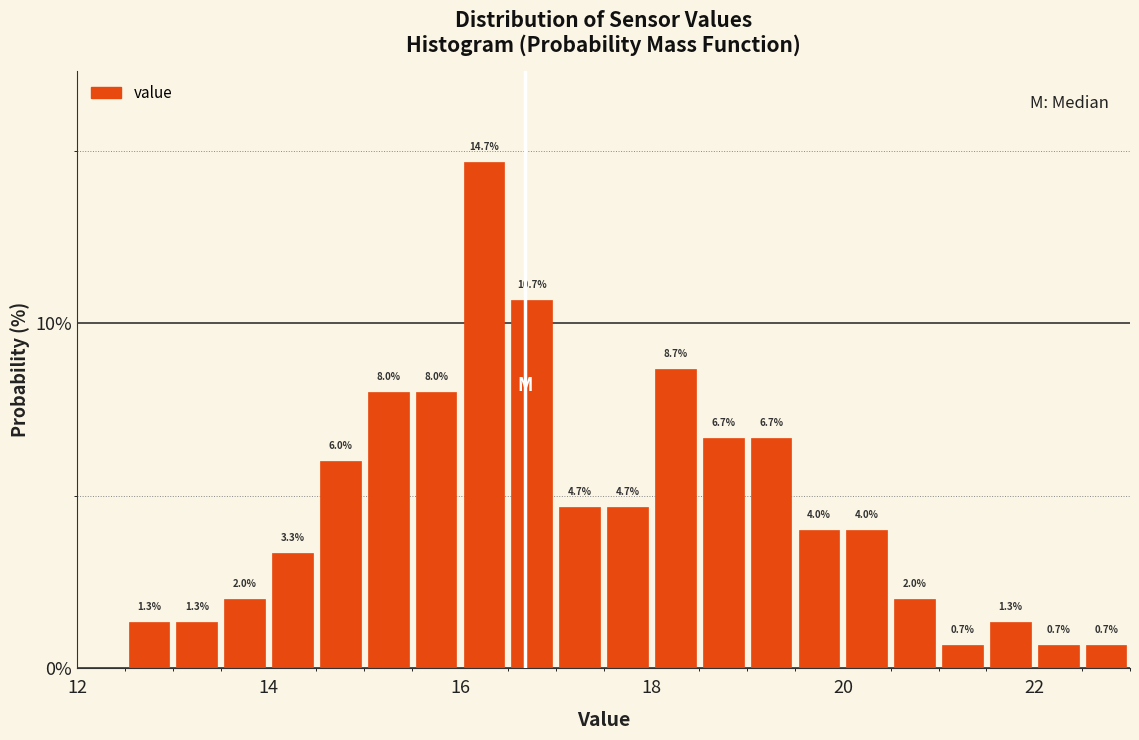

Around what value on the x-axis is the tallest bar? Give the approximate position of its centre, as read against the axis.

16.2